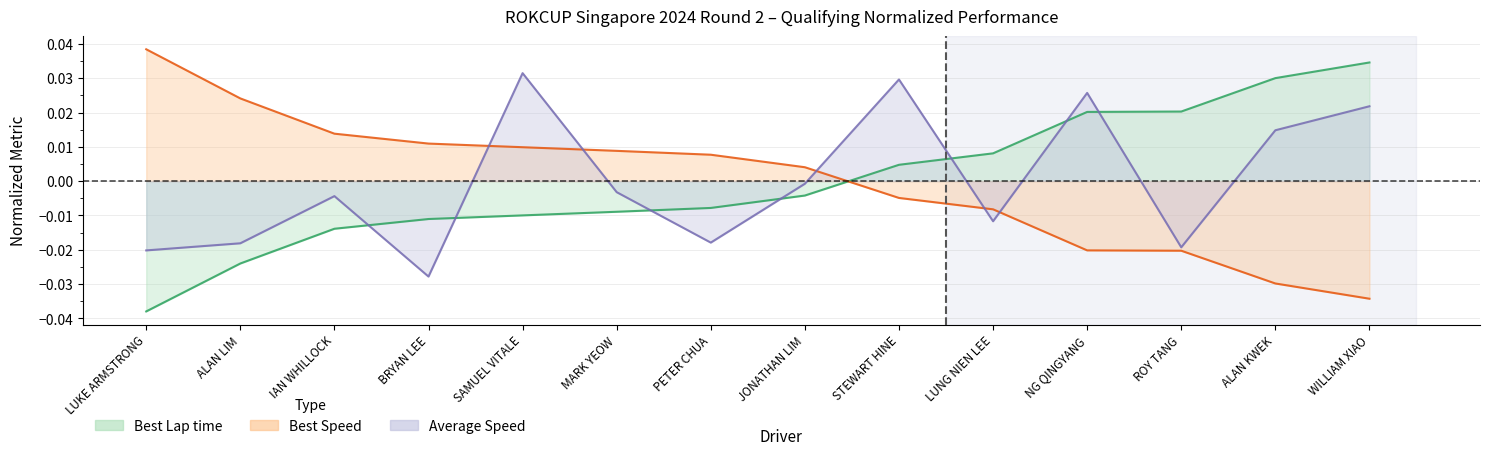

At which label does Average Speed first exceed 0?

SAMUEL VITALE